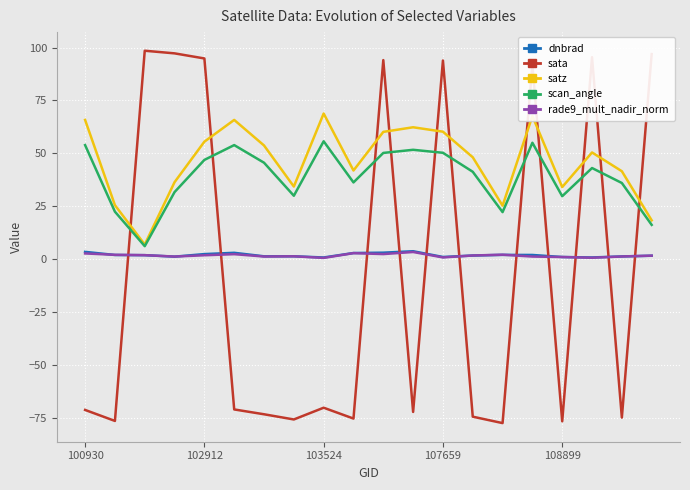

What is the smallest value displayed?

-77.6